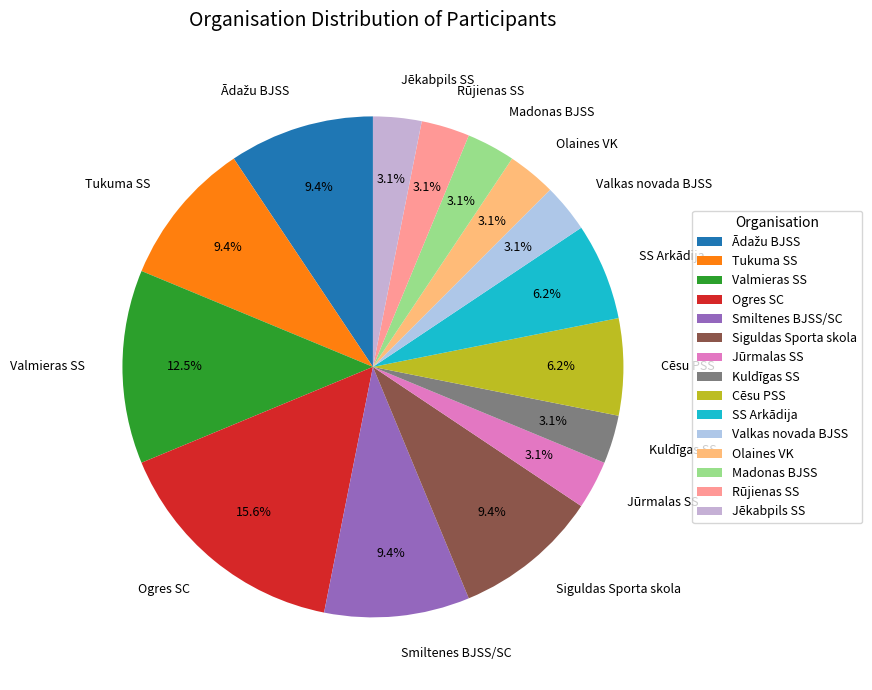

How many segments does this pie chart have?

15